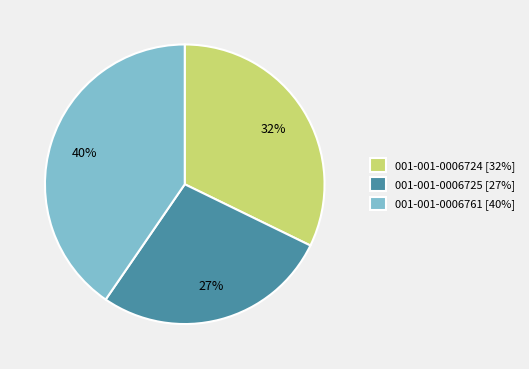

To the nearest percent, what is the difference between the largest and smallest slice percentages?

13%